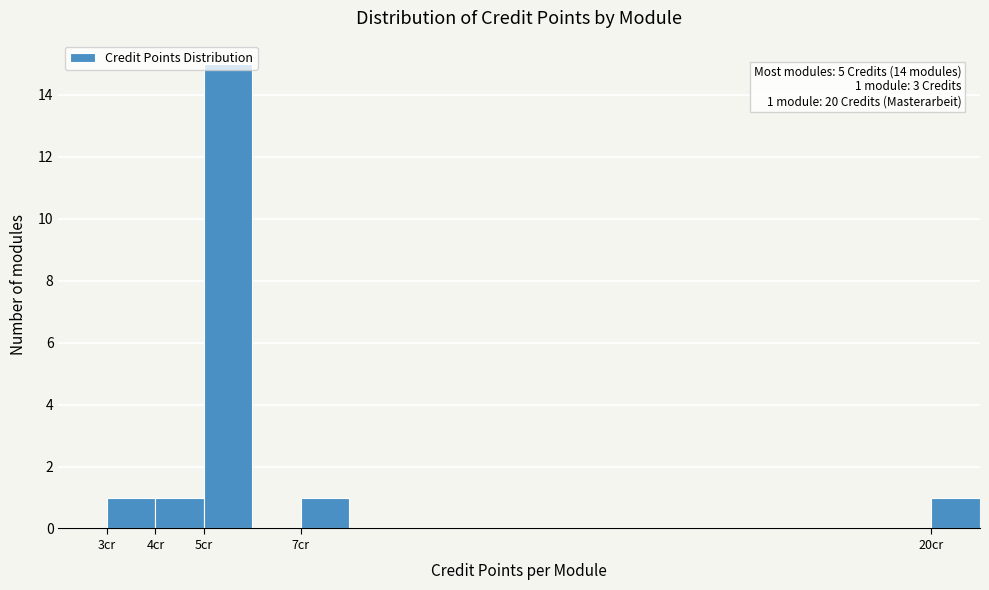

Which range on the x-axis has the tallest bar?

5 to 6